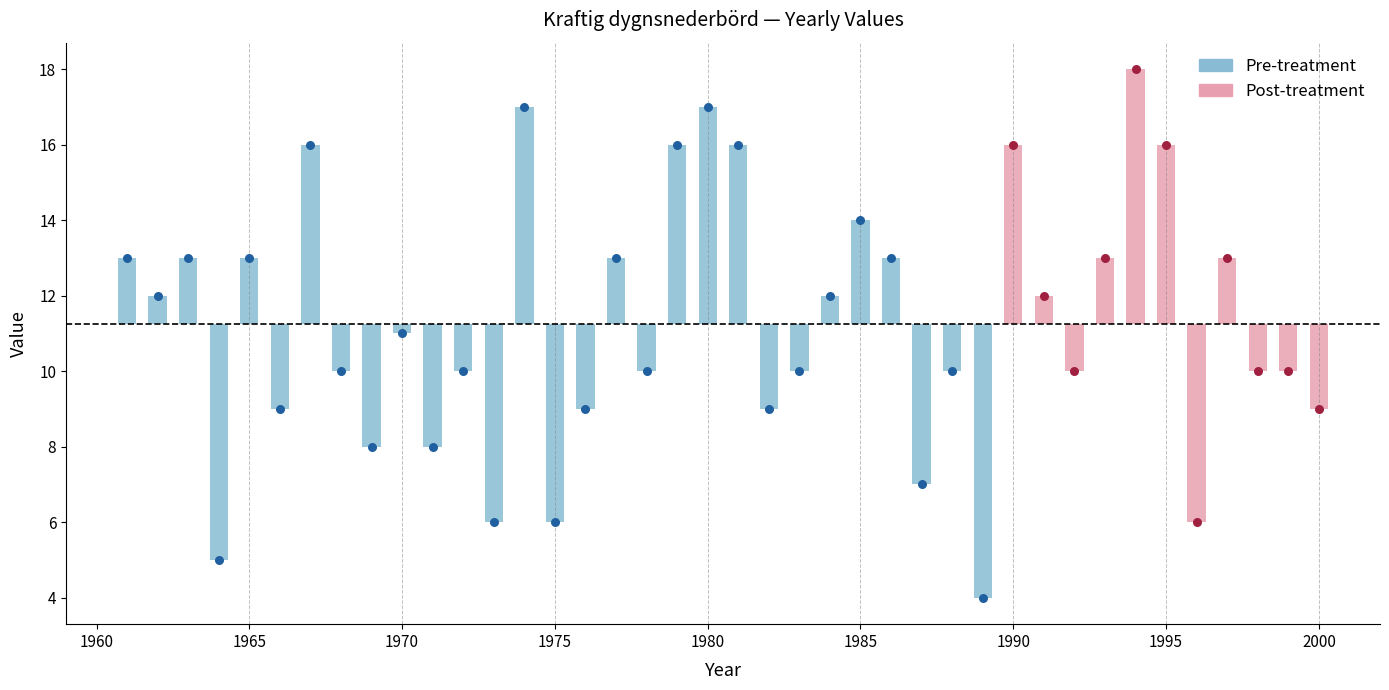

Which has a higher value, 1997 or 1985?

1985